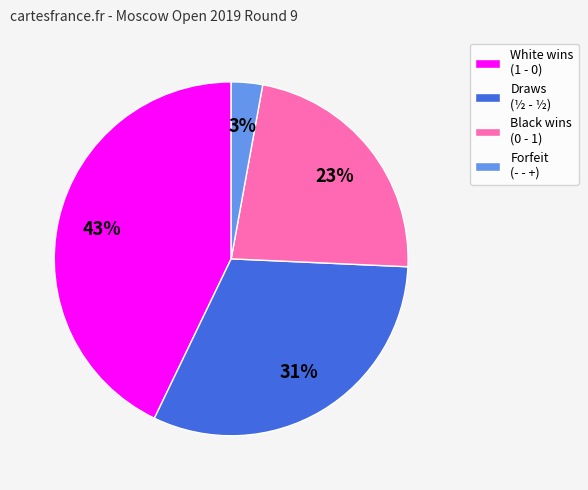

What percentage is the White wins (1 - 0) slice, to the nearest percent?

43%